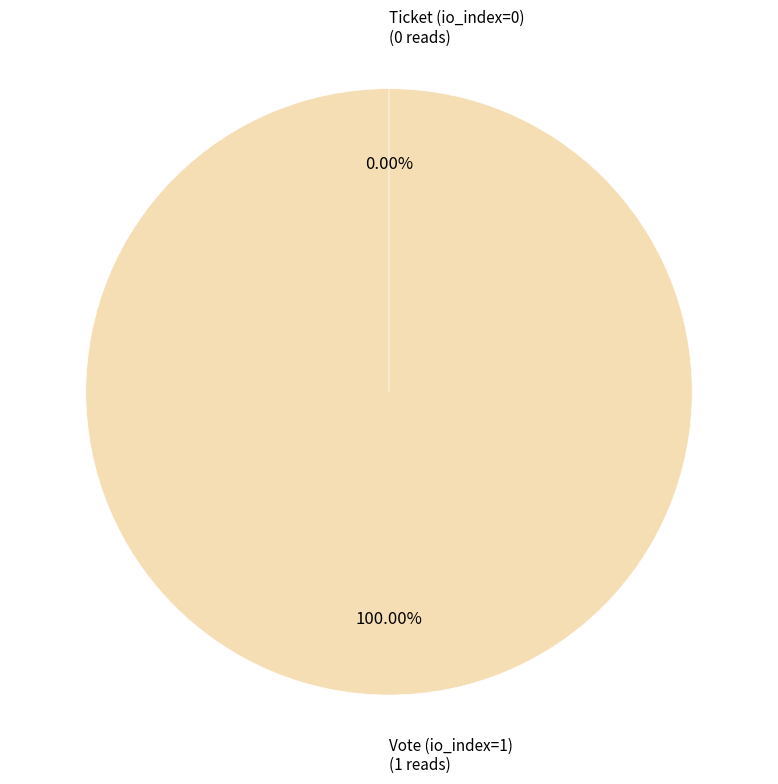

To the nearest percent, what is the average slice percentage?

50%